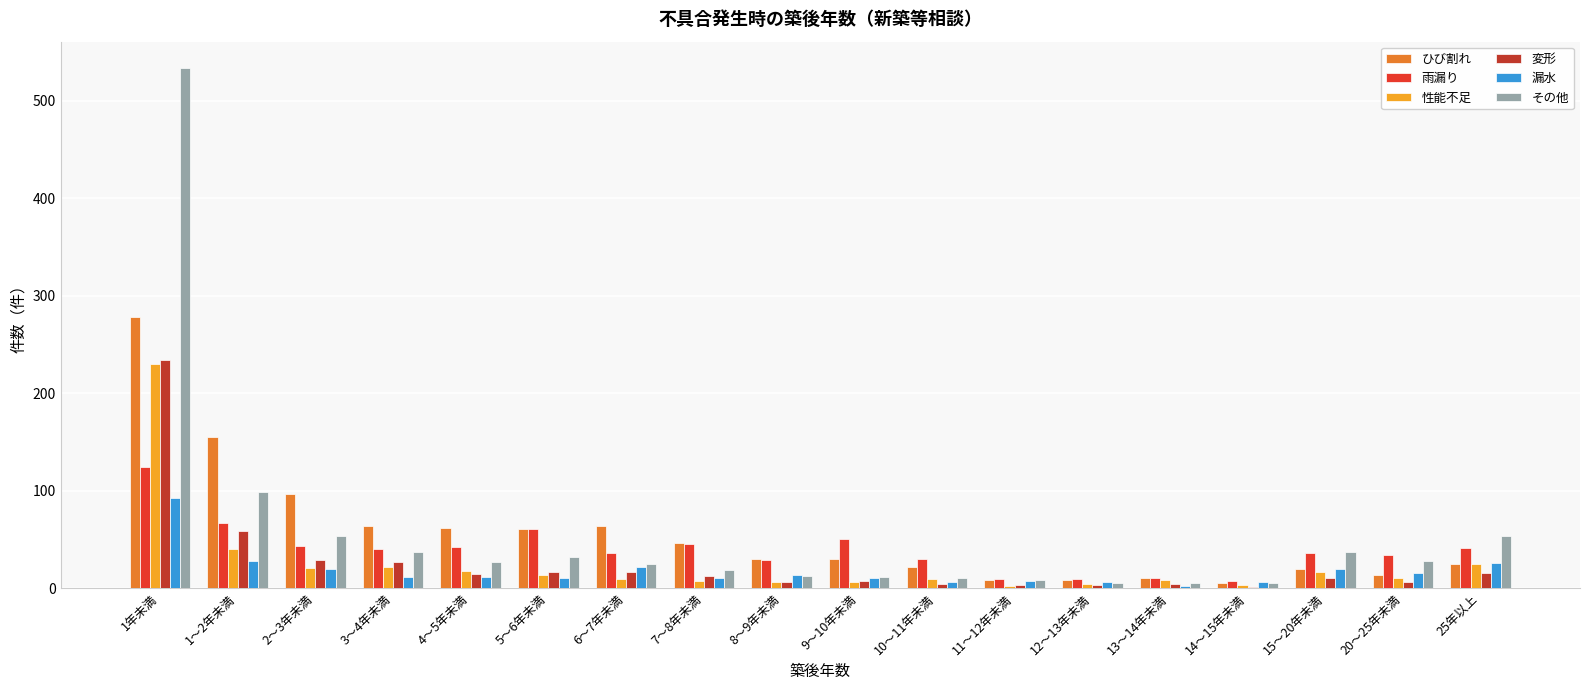

At which category is the sum across all series the highest?

1年未満